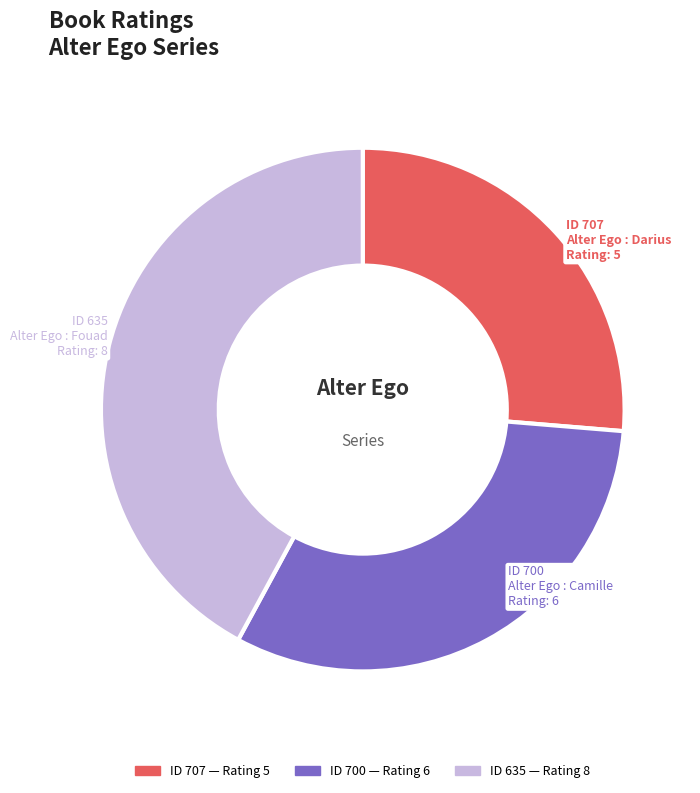

Is it true that ID 635 is 42% of the pie?

True